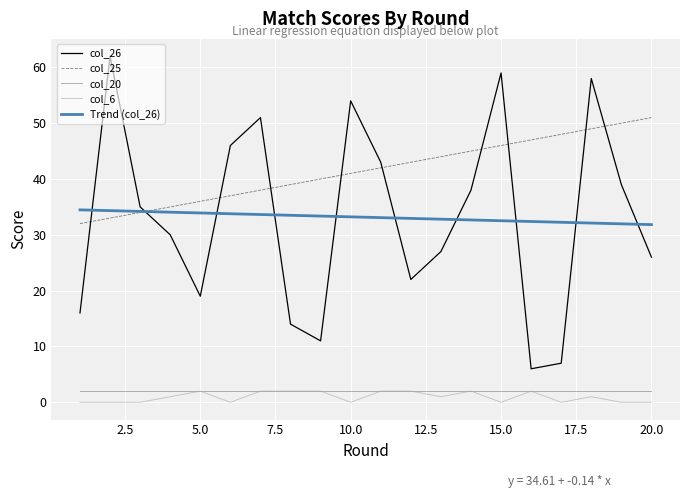

Which series has the largest total across all categories?

col_25